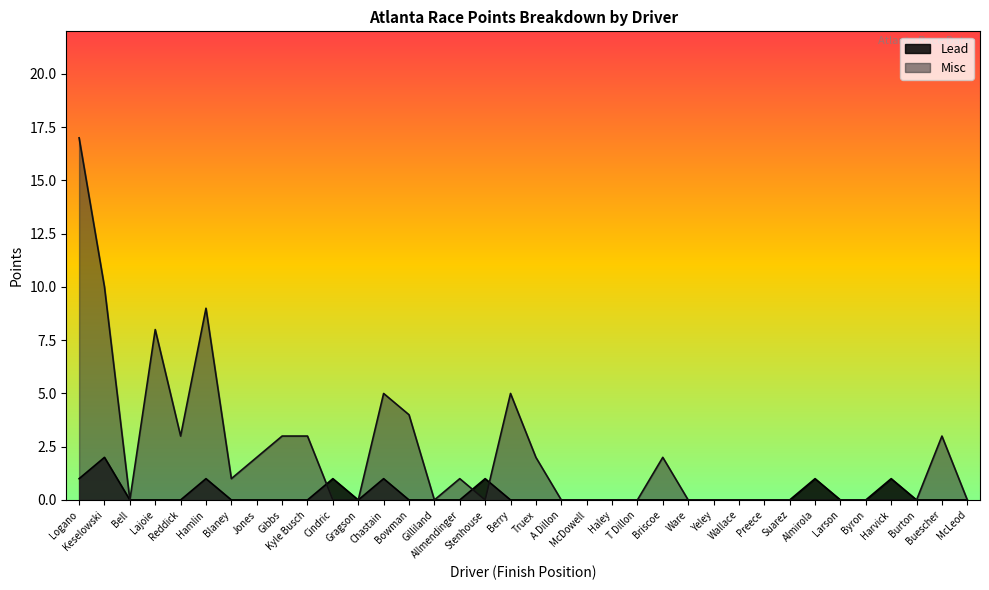

After their last crossing, which series has the higher values: Misc or Lead?

Misc